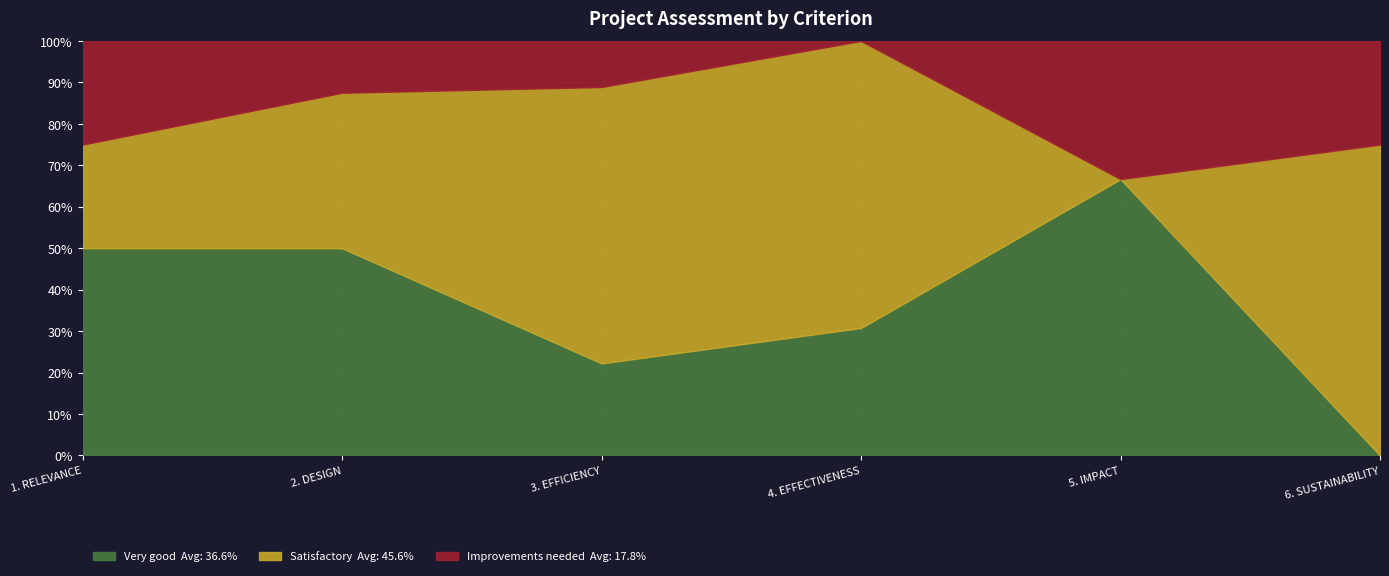

List the series in order of their overall mean, lowest first.

Improvements needed, Very good, Satisfactory